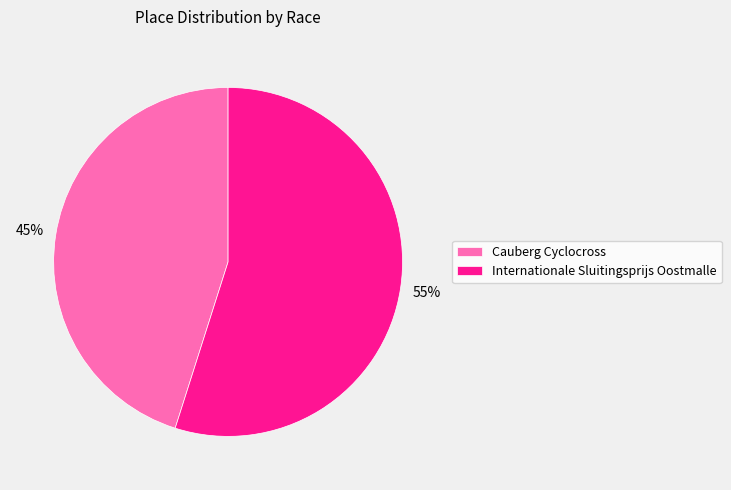

To the nearest percent, what percentage of the pie is Internationale Sluitingsprijs Oostmalle?

55%